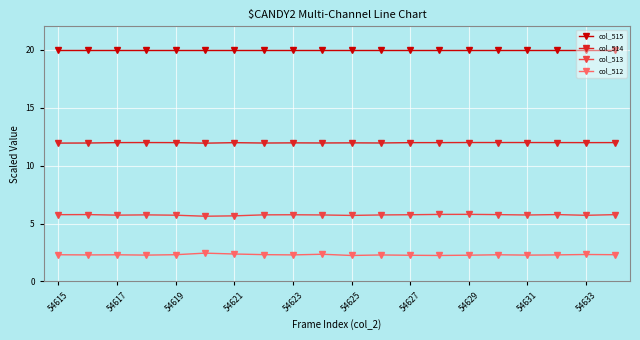

True or false: col_512 has more than 0 points higher than both neighbors.

True